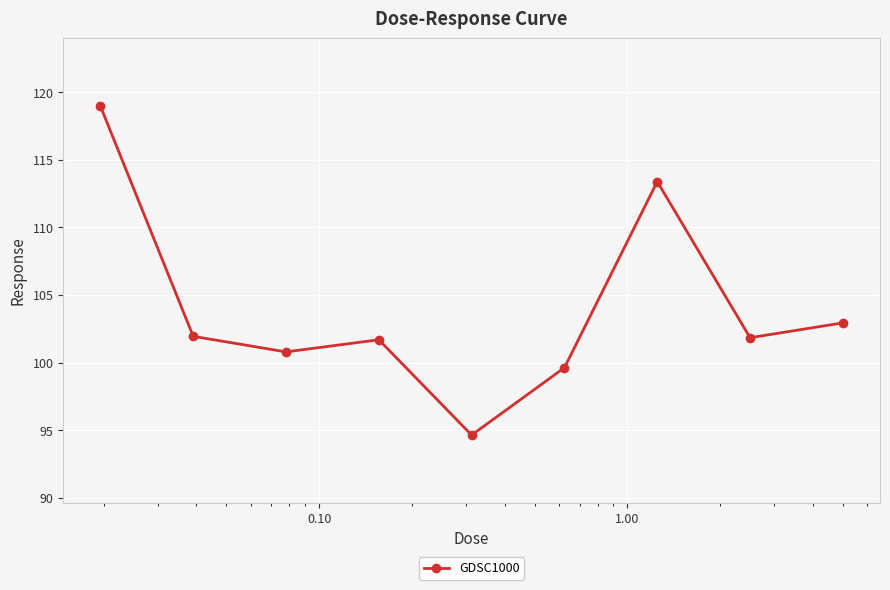

How many points are lower than both their immediate neighbors (excluding endpoints)?

3